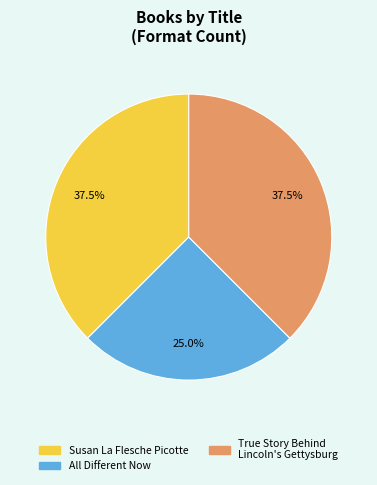

How many segments does this pie chart have?

3